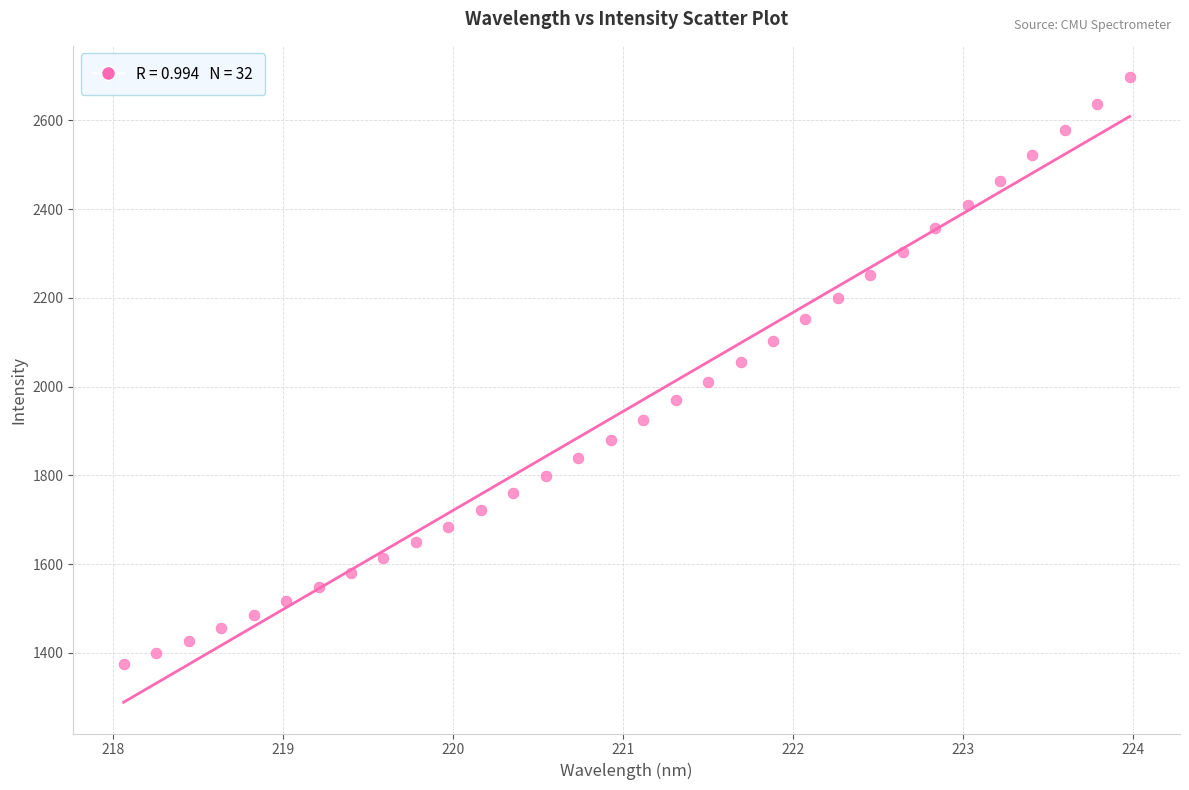

What is the range of X values (max minus min)?

5.9